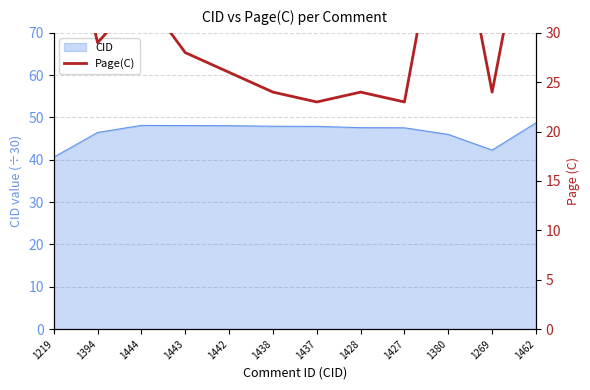

The chart shows a value of 28 at 1443. True or false?

True